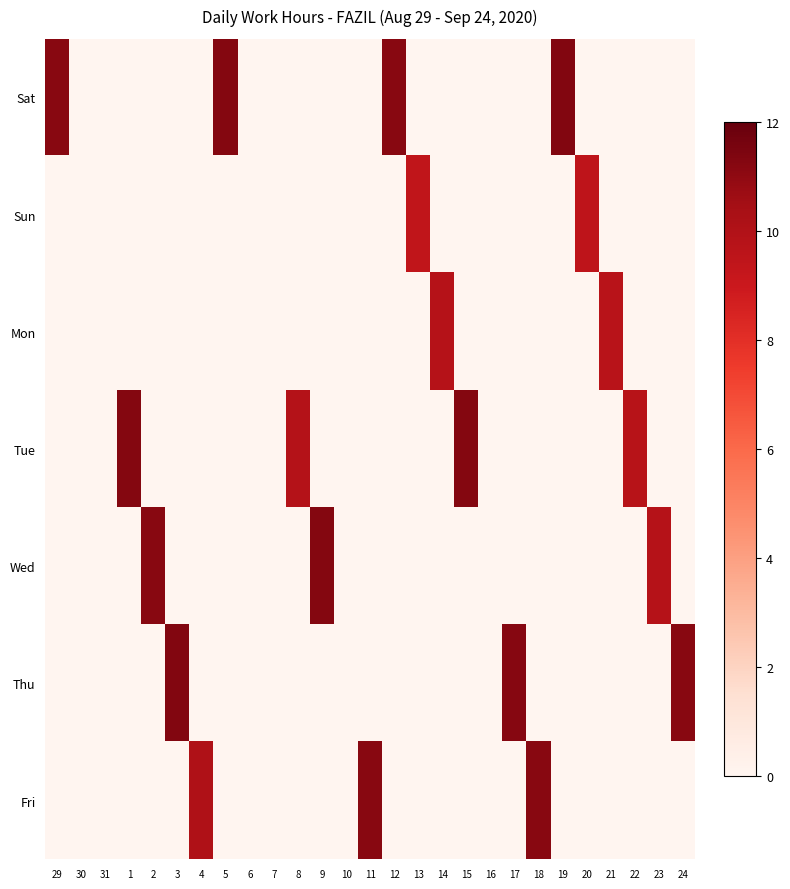

What is the maximum value shown in the chart?

11.3